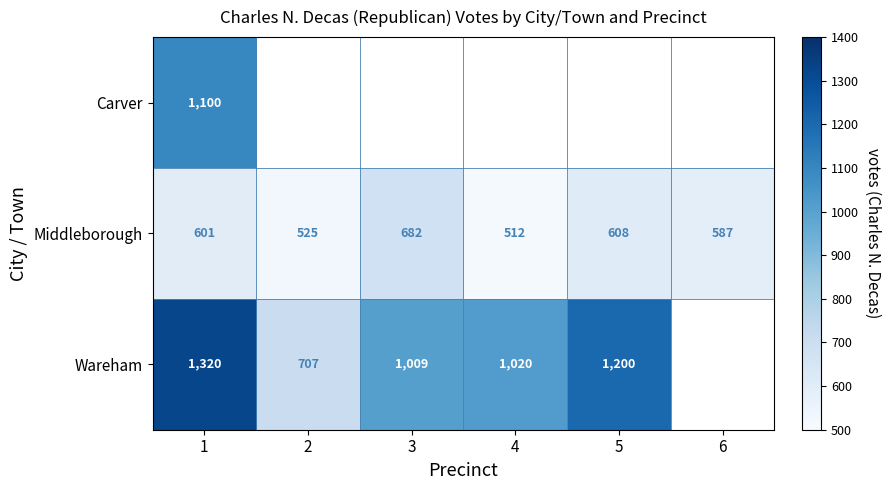

What is the sum of all Middleborough values?

3515